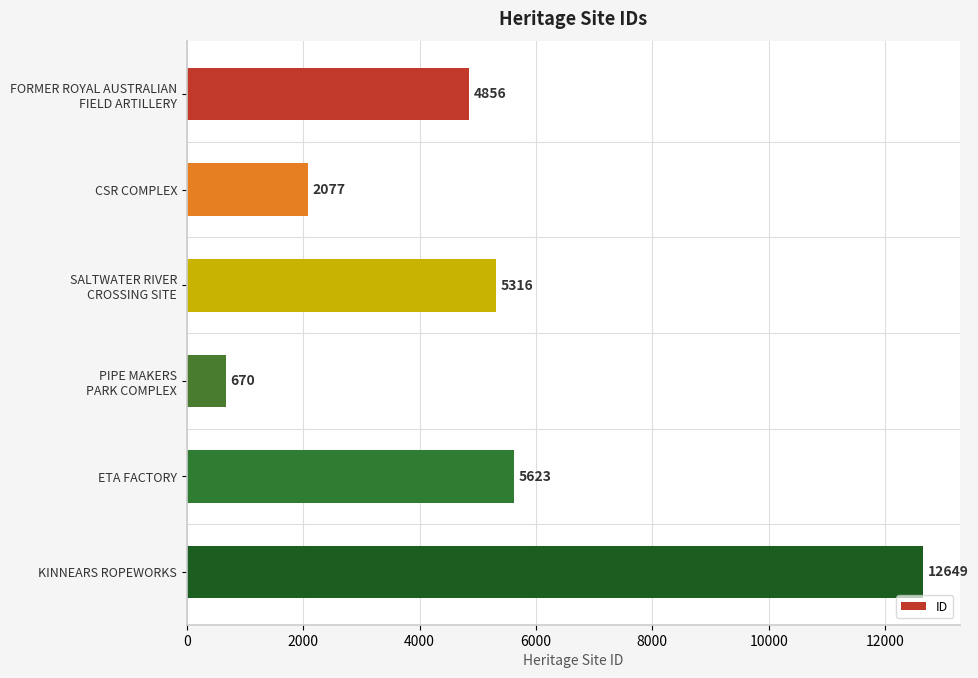

Read the value at CSR COMPLEX, to the nearest 10.

2080